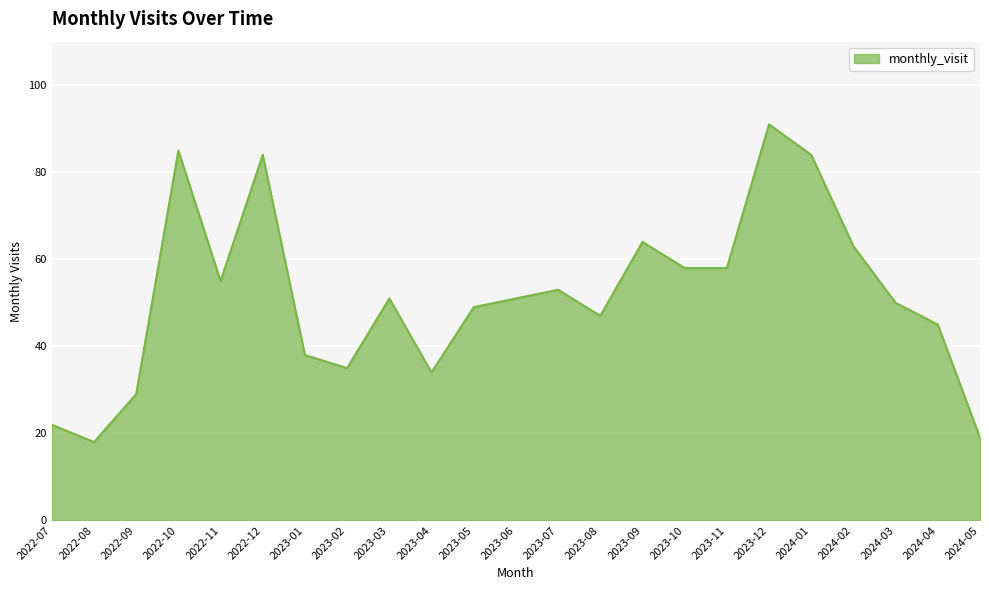

True or false: the data shows 84 at 2023-11.

False